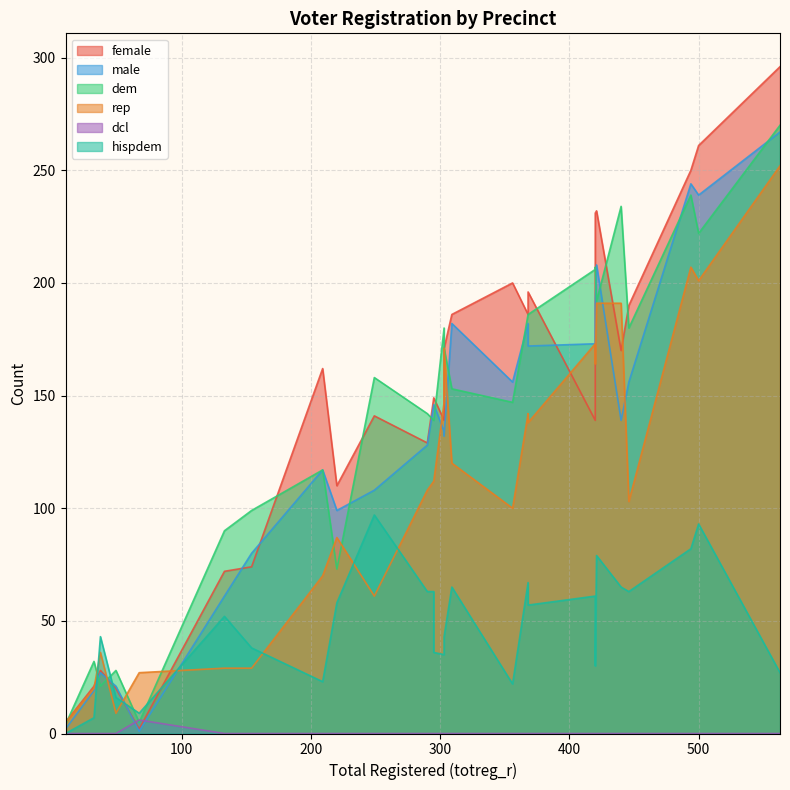

True or false: female has more than 1 interior local peaks.

True